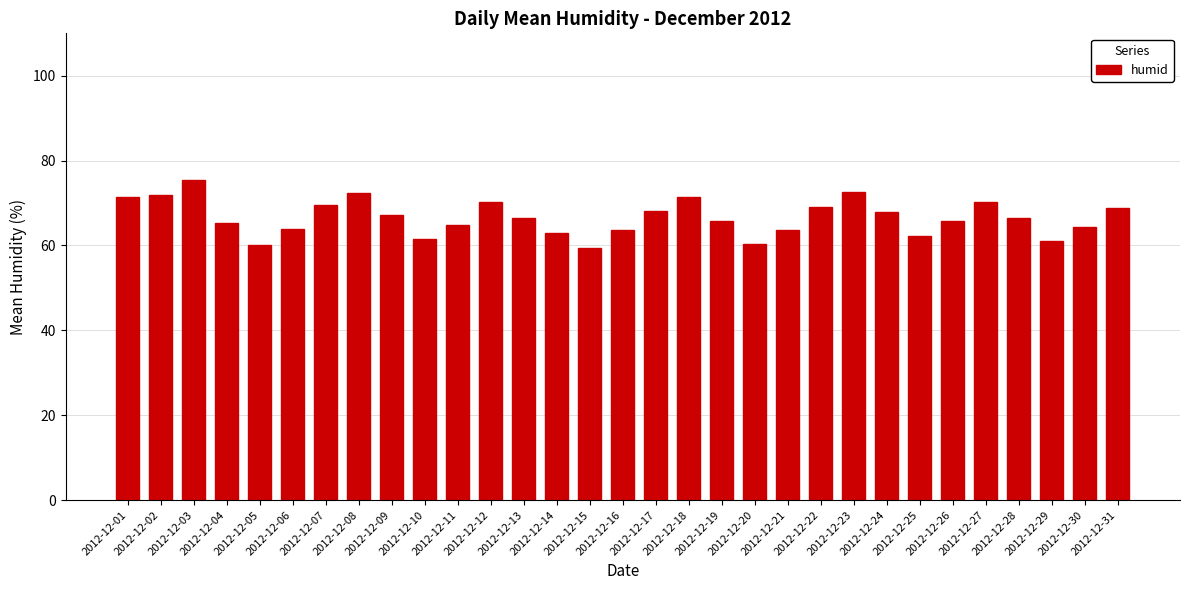

What is the greatest value displayed?

75.4